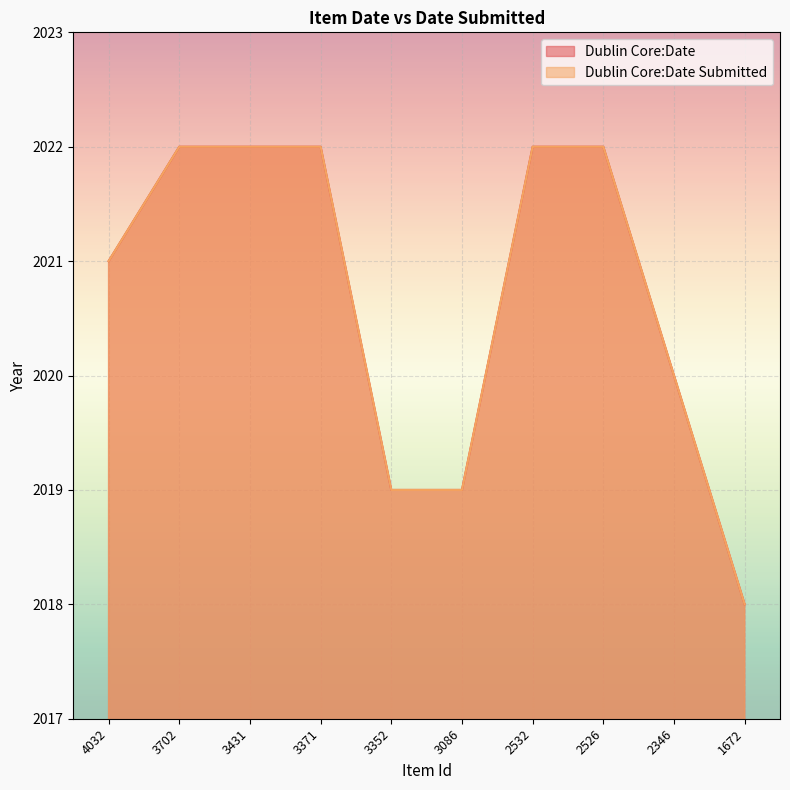

Rank the series by their maximum value, from highest to lowest.

Dublin Core:Date, Dublin Core:Date Submitted